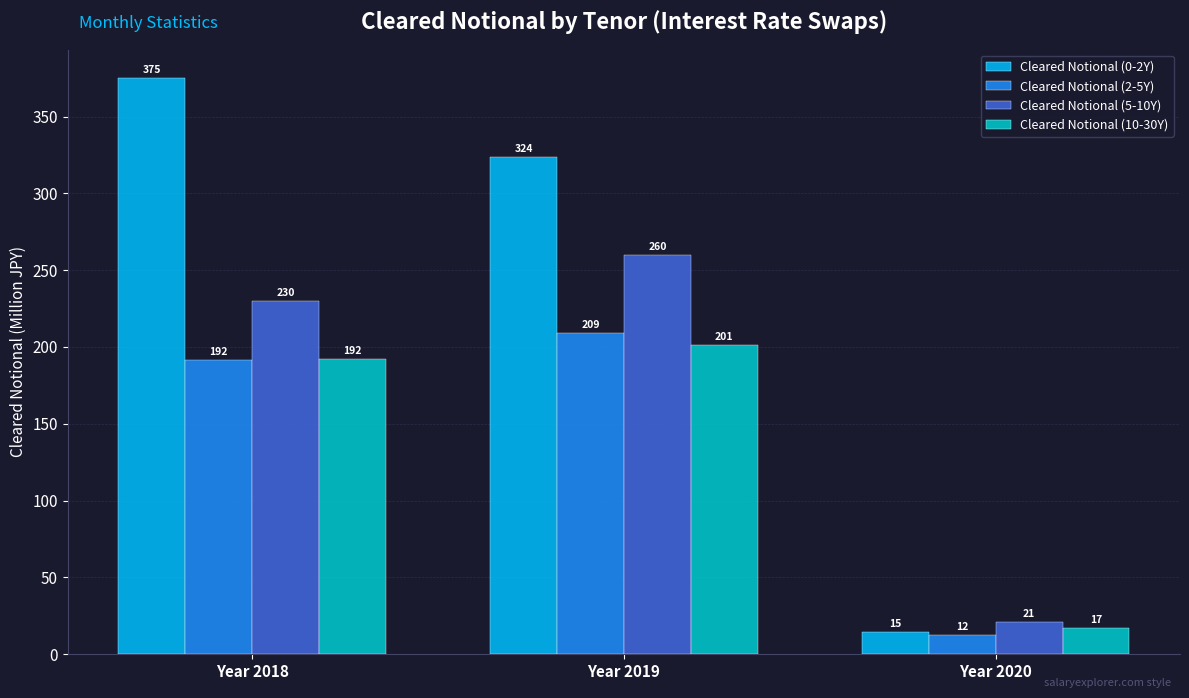

At Year 2020, list the series in order from largest to smallest.

Cleared Notional (5-10Y), Cleared Notional (10-30Y), Cleared Notional (0-2Y), Cleared Notional (2-5Y)